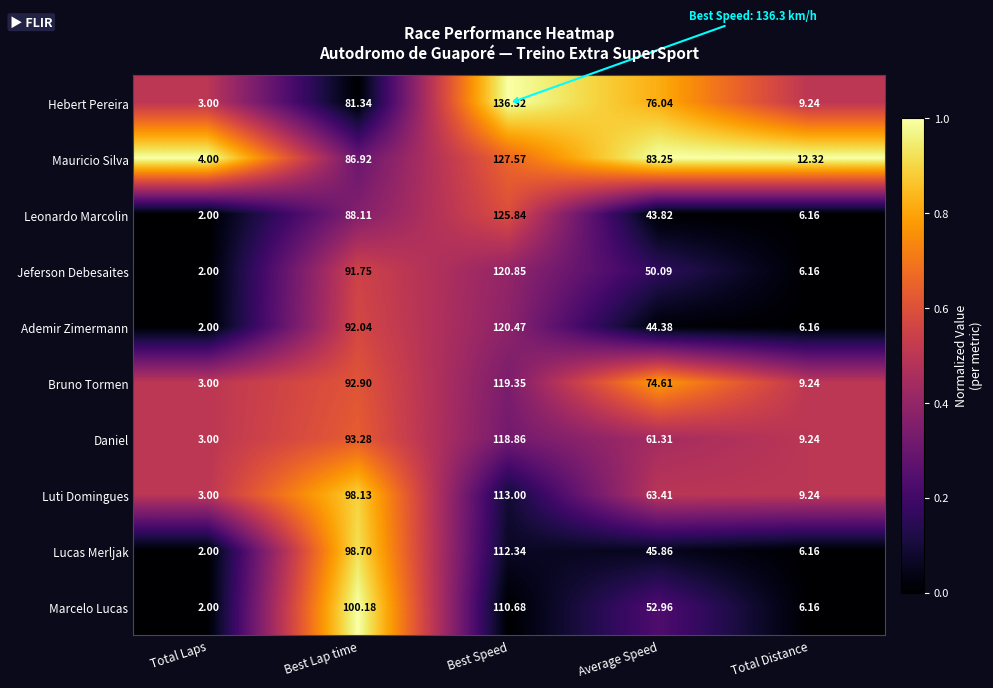

Which series changed the most between Best Lap time and Total Distance?

Marcelo Lucas